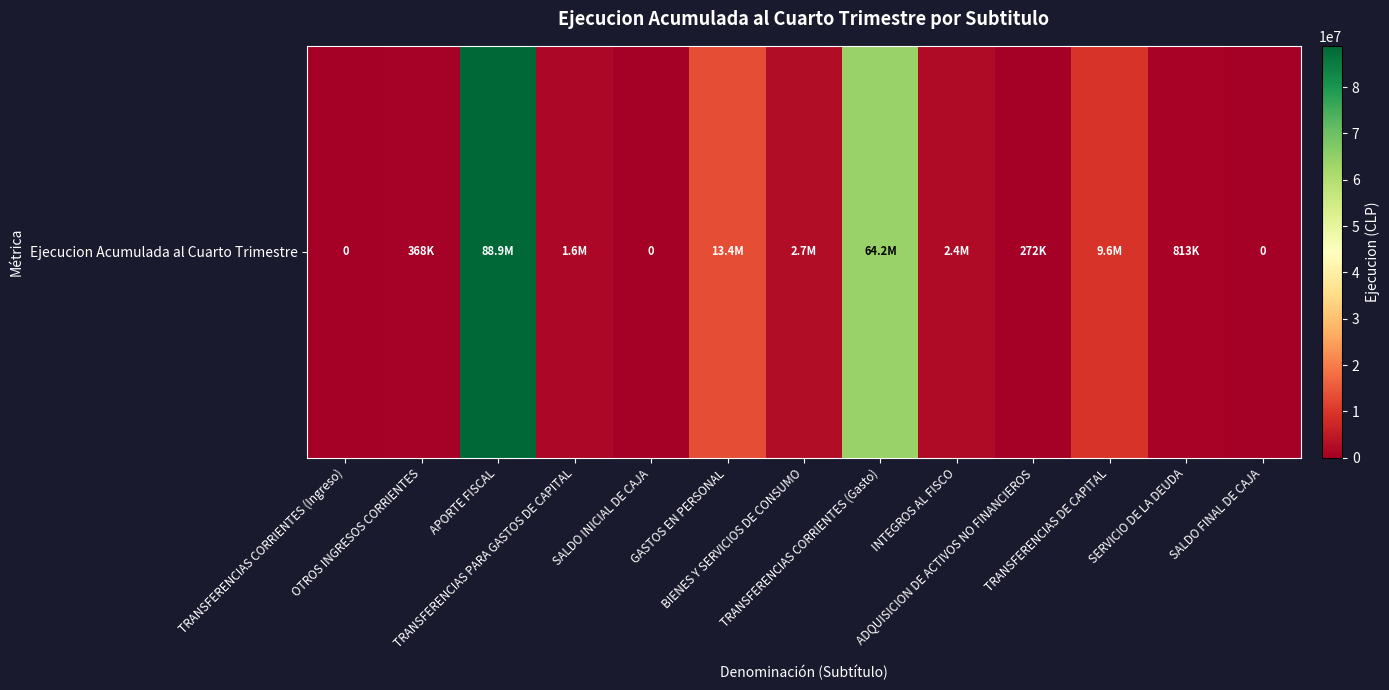

Reading right to left, transcribe all the data shown in this chart.

0	813136	9601129	272421	2366397	64178692	2670807	13435238	0	1567559	88893151	367592	0